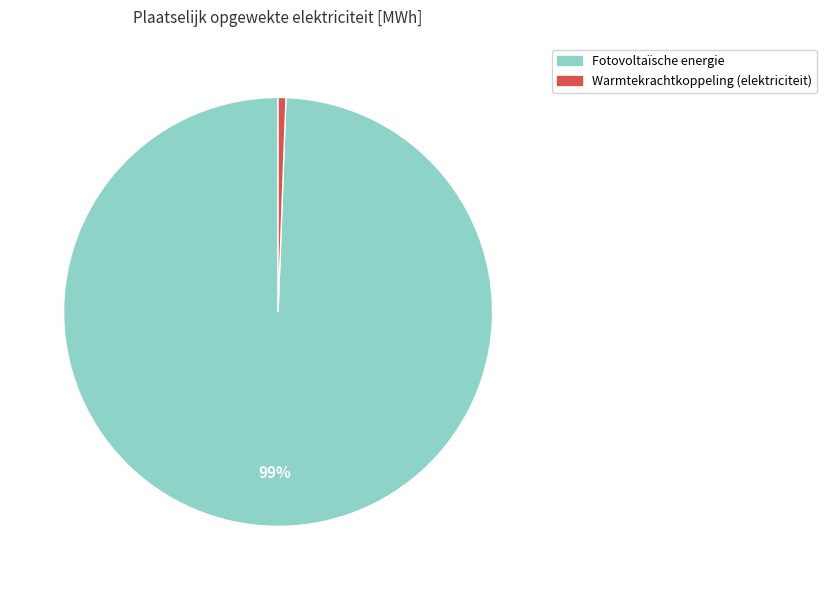

How many slices are in this pie chart?

2